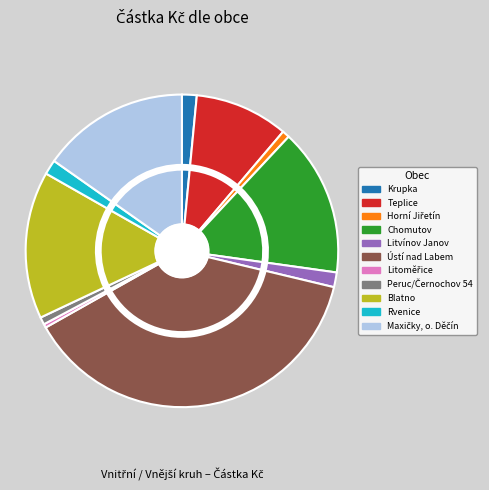

Which slice is the largest?

Ústí nad Labem